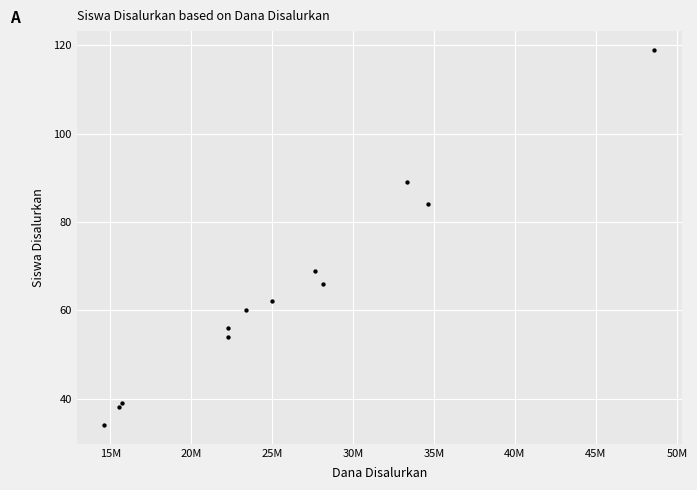

What is the average X value?

25931250